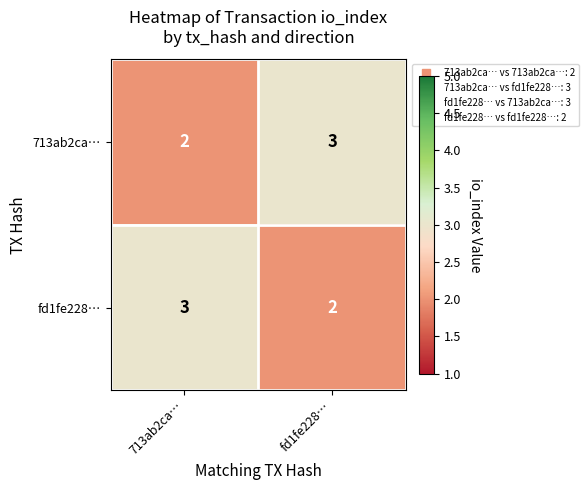

The 713ab2ca… series shows 2 at 713ab2ca…. True or false?

True